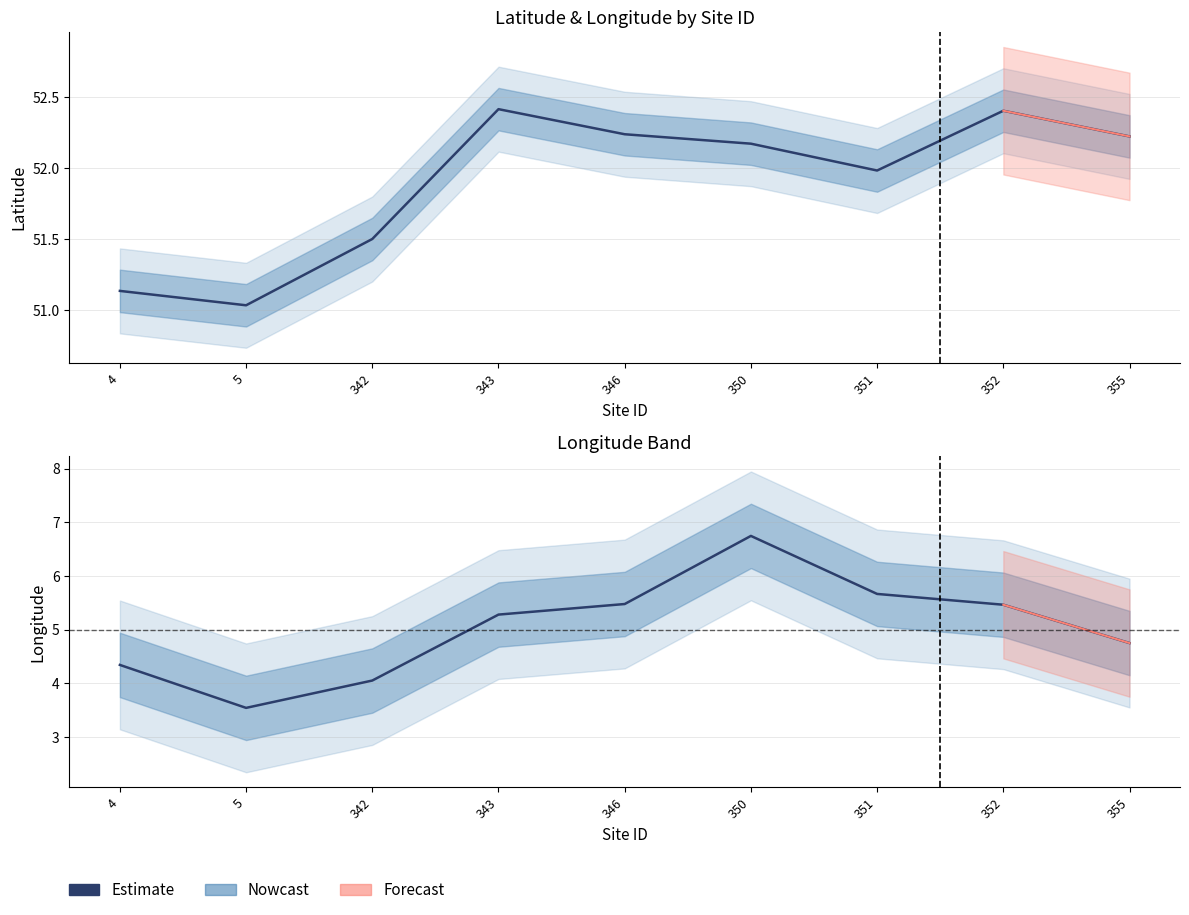

Read the value at 5.

3.5